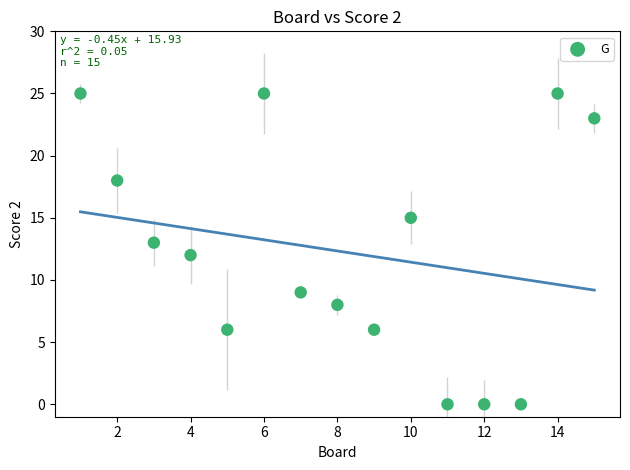

What is the range of X values (max minus min)?

14